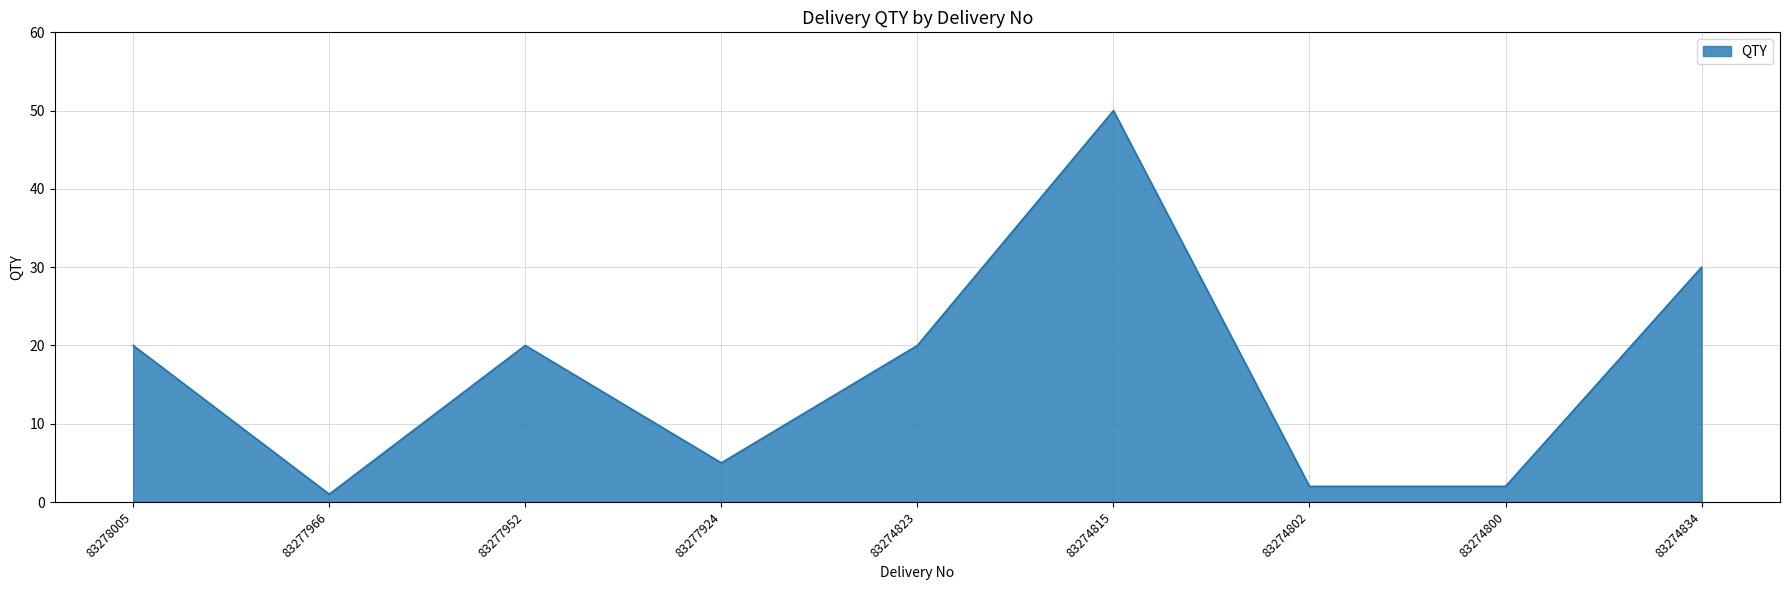

Where is the first local minimum?

83277966